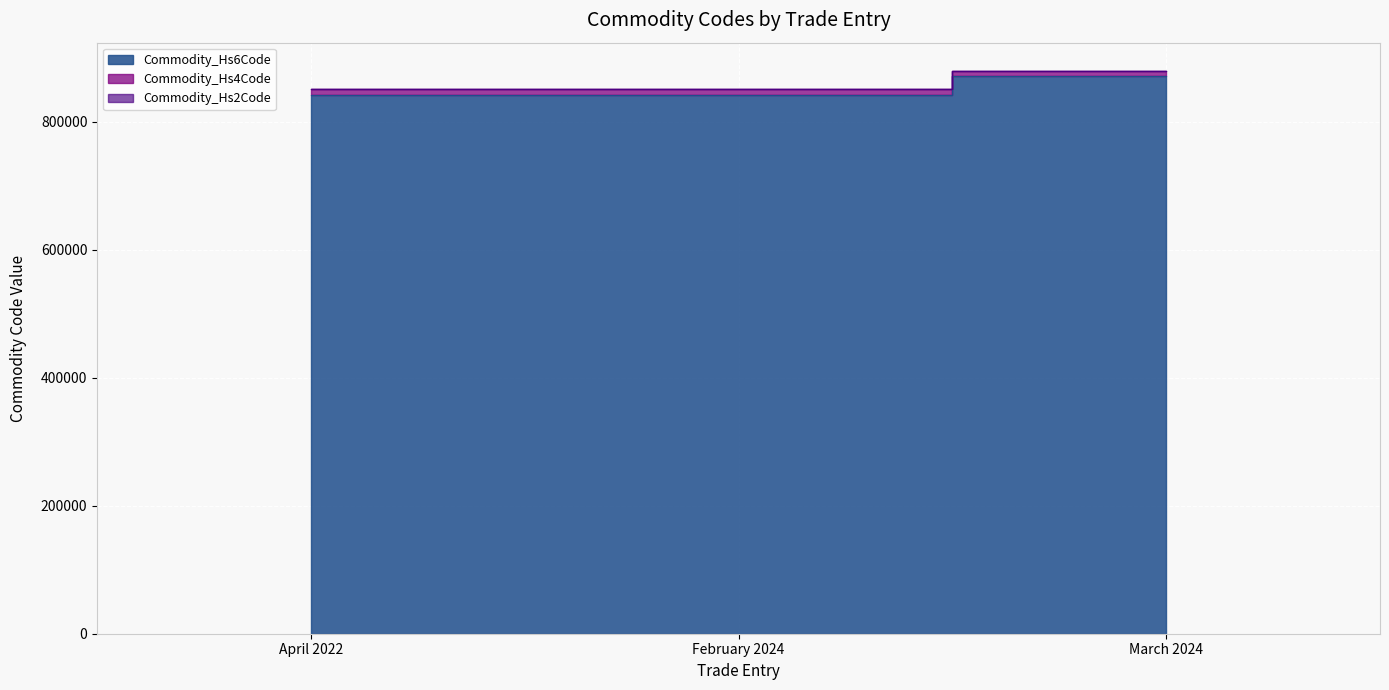

How many lines are shown in the chart?

3